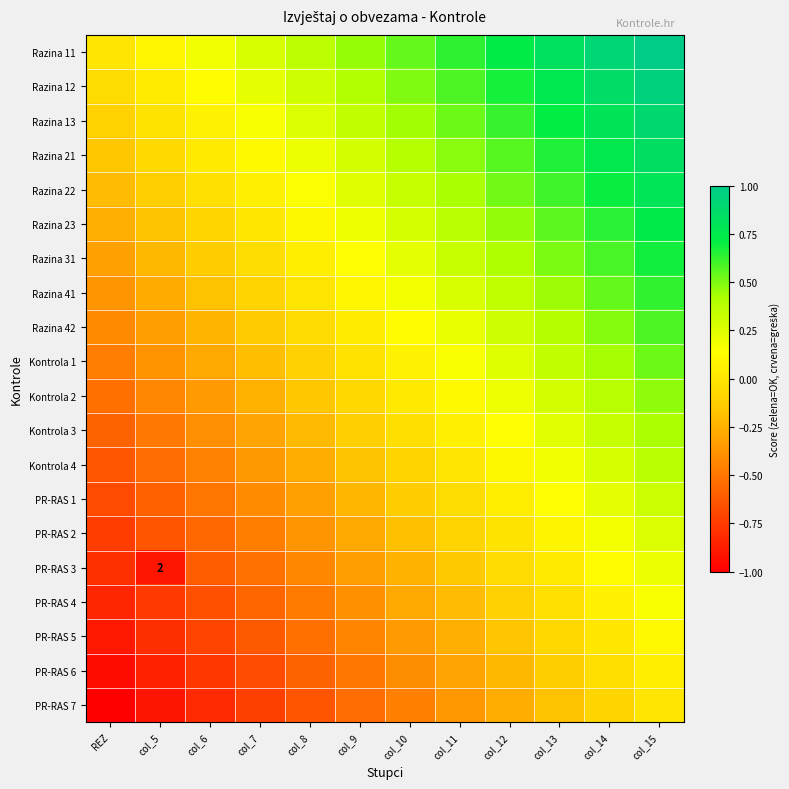

Rank the series by their maximum value, from lowest to highest.

PR-RAS 7, PR-RAS 6, PR-RAS 5, PR-RAS 4, PR-RAS 3, PR-RAS 2, PR-RAS 1, Kontrola 4, Kontrola 3, Kontrola 2, Kontrola 1, Razina 42, Razina 41, Razina 31, Razina 23, Razina 22, Razina 21, Razina 13, Razina 12, Razina 11